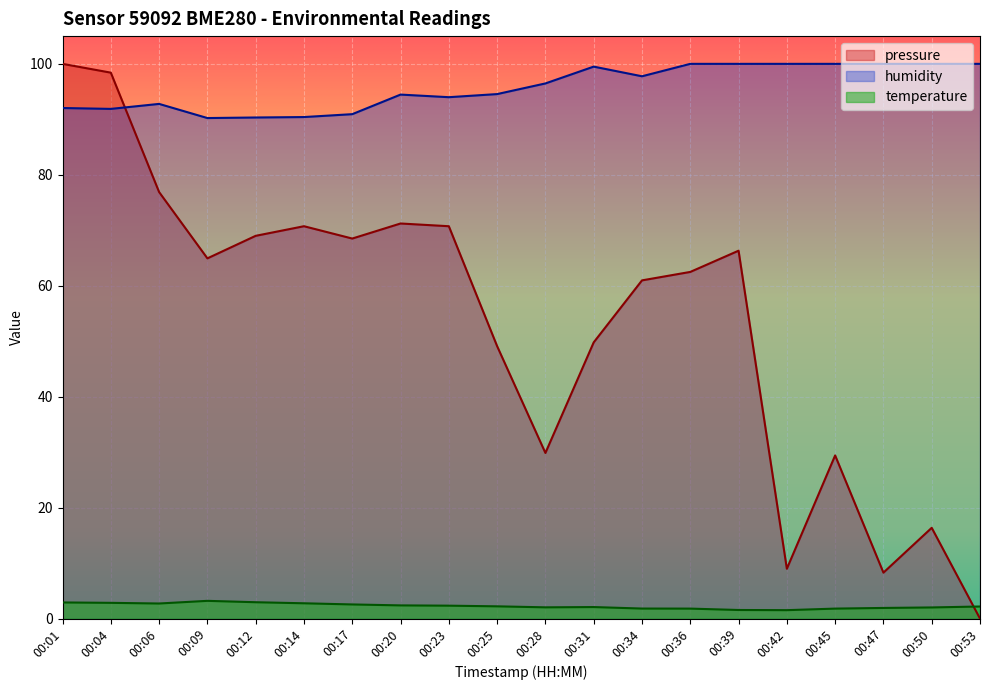

At which label does pressure first exceed 64?

00:01